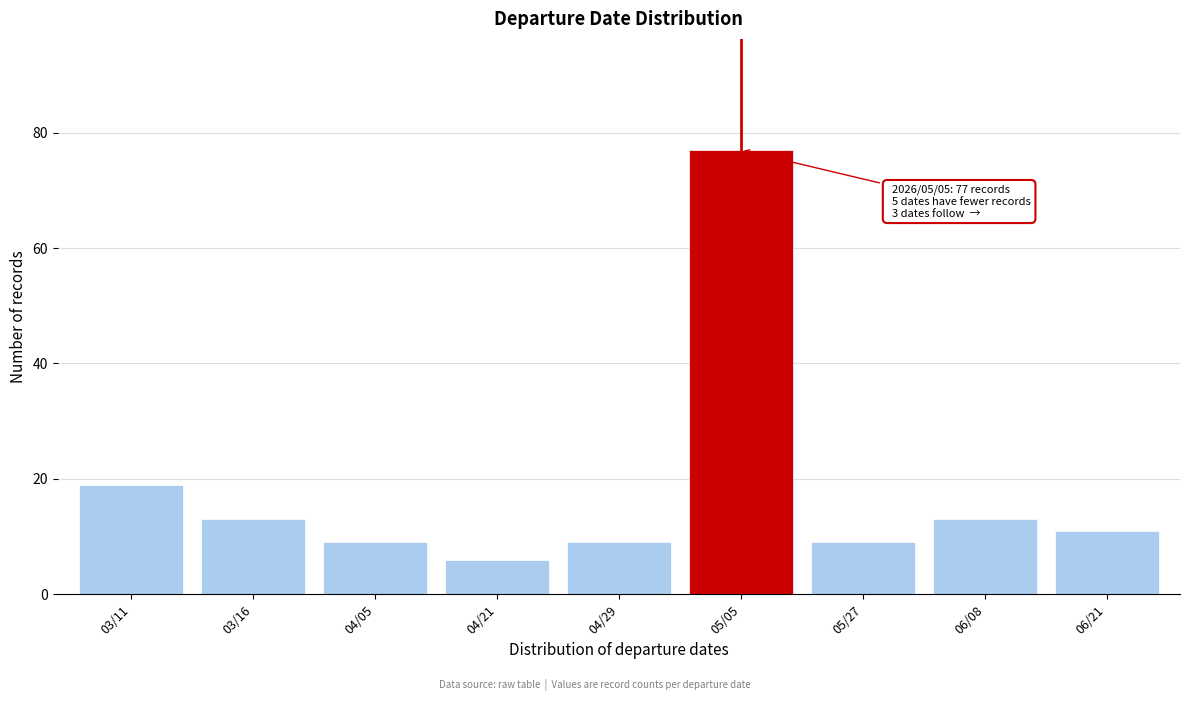

Reading right to left, extract all data points from this chart.

06/21=11	06/08=13	05/27=9	05/05=77	04/29=9	04/21=6	04/05=9	03/16=13	03/11=19